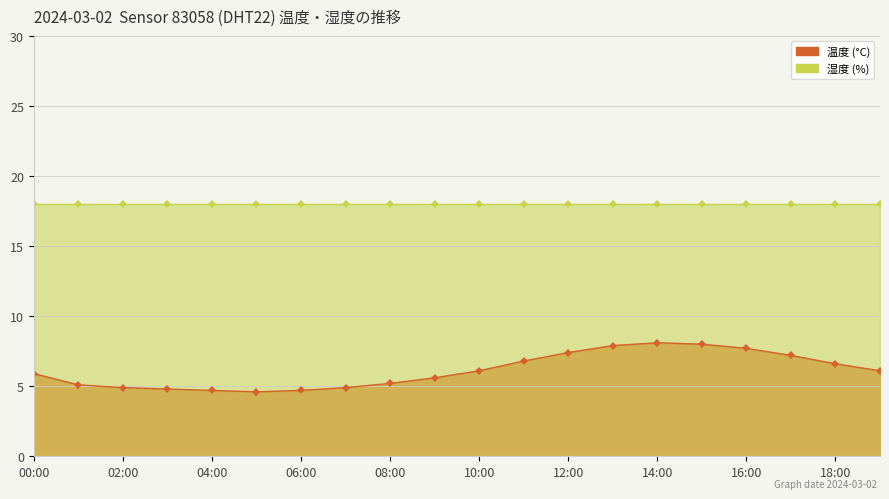

What position from the left is 14:00?

15